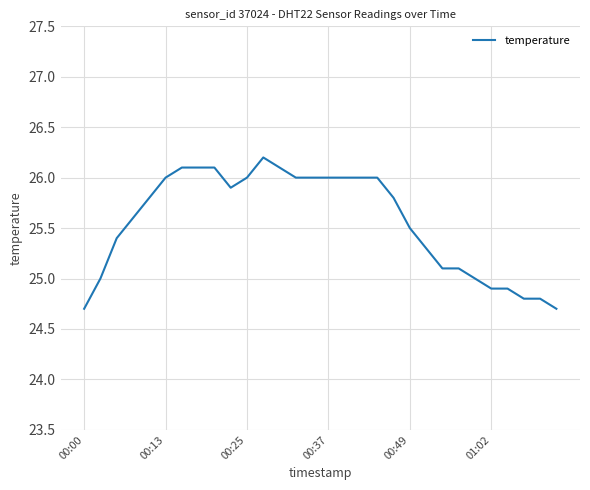

What is the greatest value displayed?

26.2